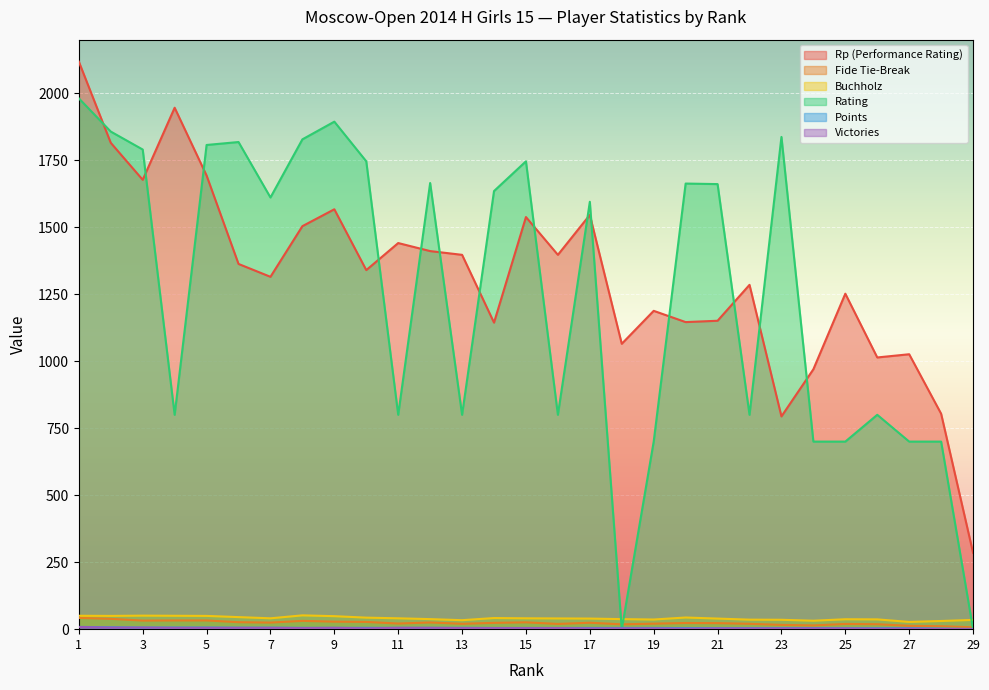

The Victories series shows 4.0 at 13. True or false?

True